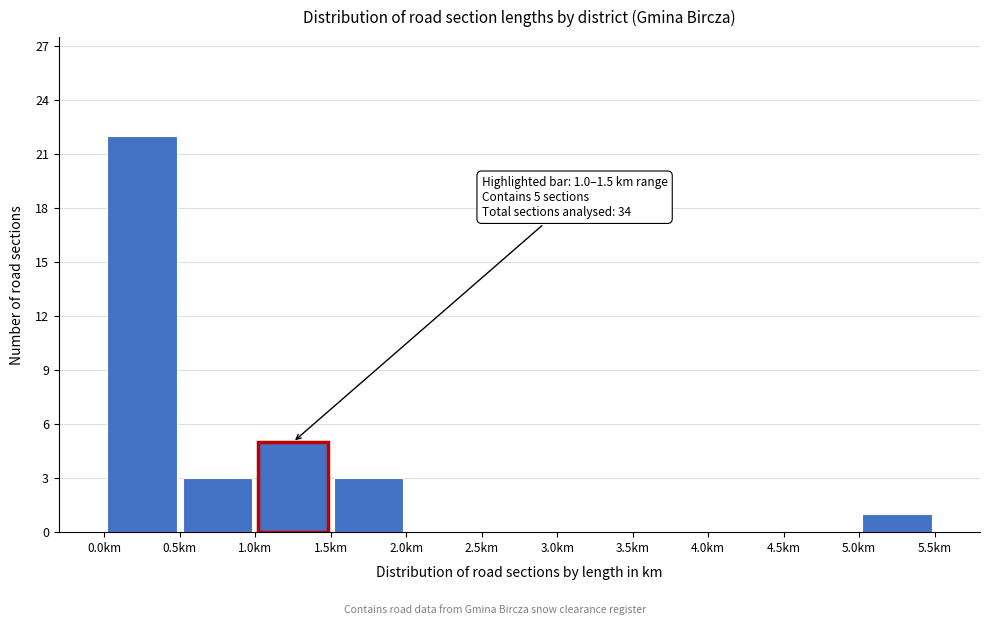

Which range on the x-axis has the tallest bar?

0.0 to 0.5